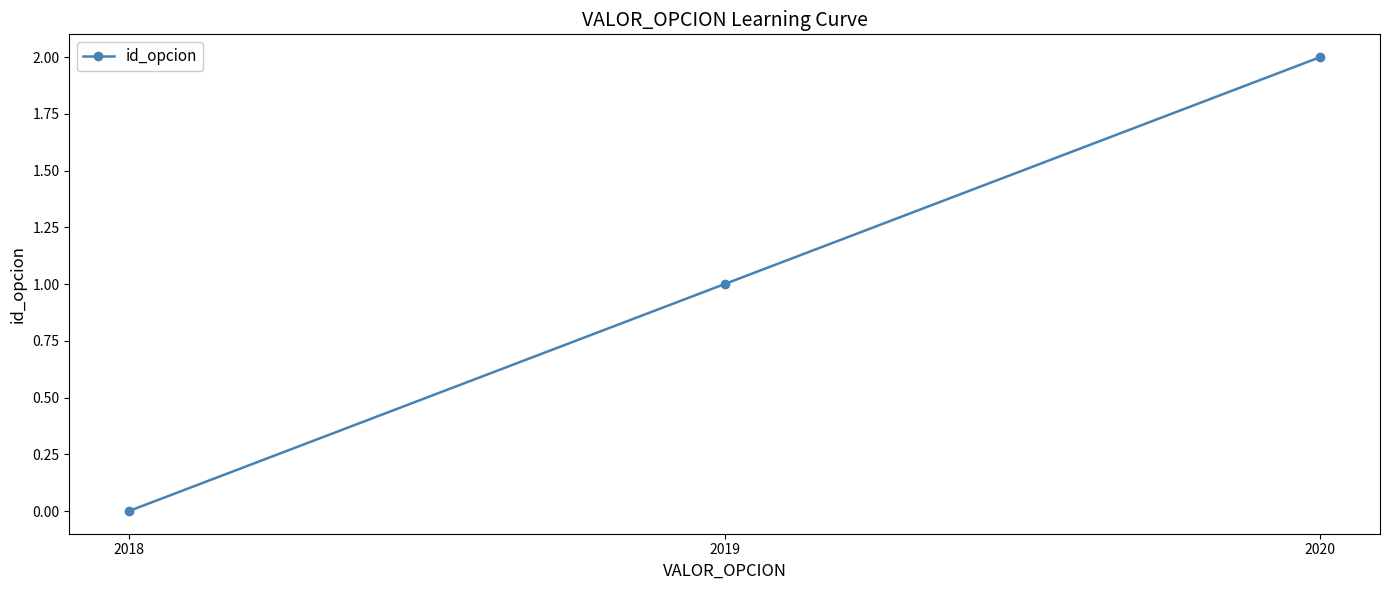

Reading right to left, extract all data points from this chart.

2	1	0